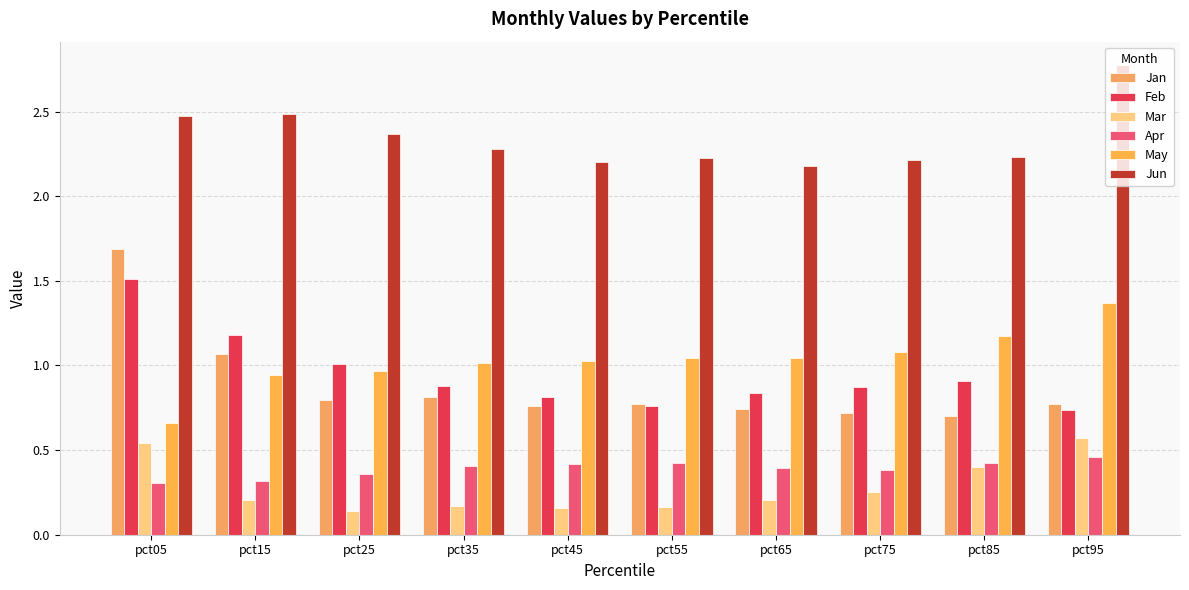

List the labels in order of Feb value, smallest first.

pct95, pct55, pct45, pct65, pct75, pct35, pct85, pct25, pct15, pct05